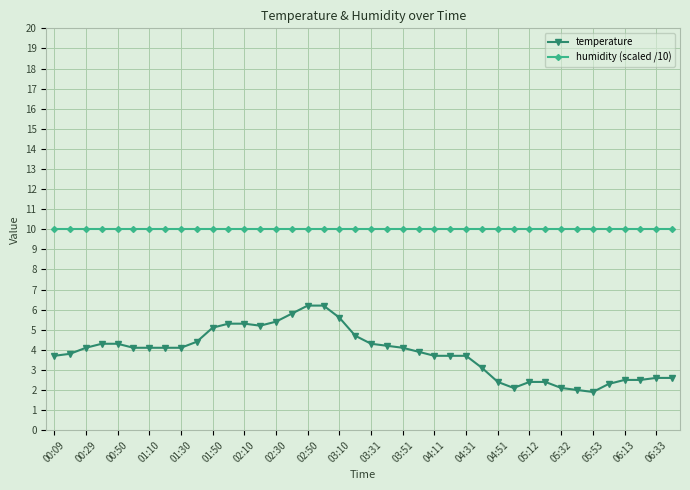

What is the highest value of the temperature series?

6.2